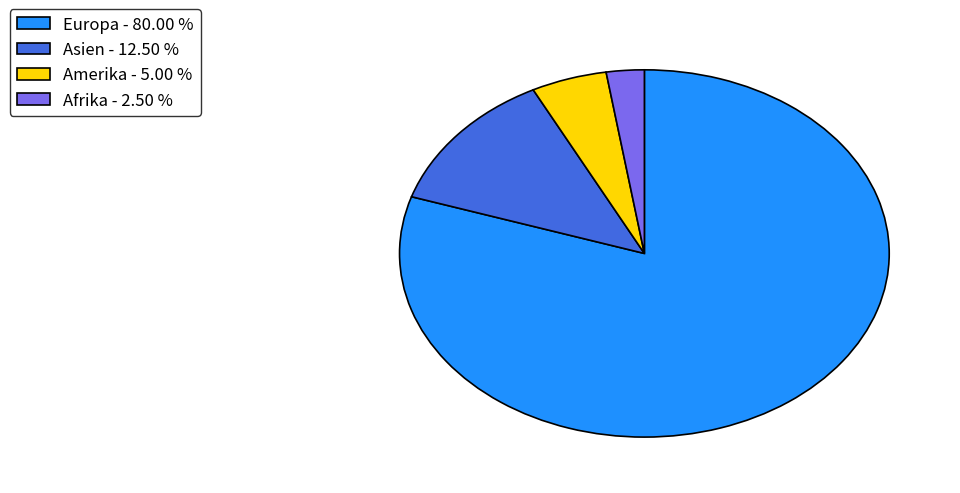

Rank the categories by value from lowest to highest.

Afrika - 2.50 %, Amerika - 5.00 %, Asien - 12.50 %, Europa - 80.00 %